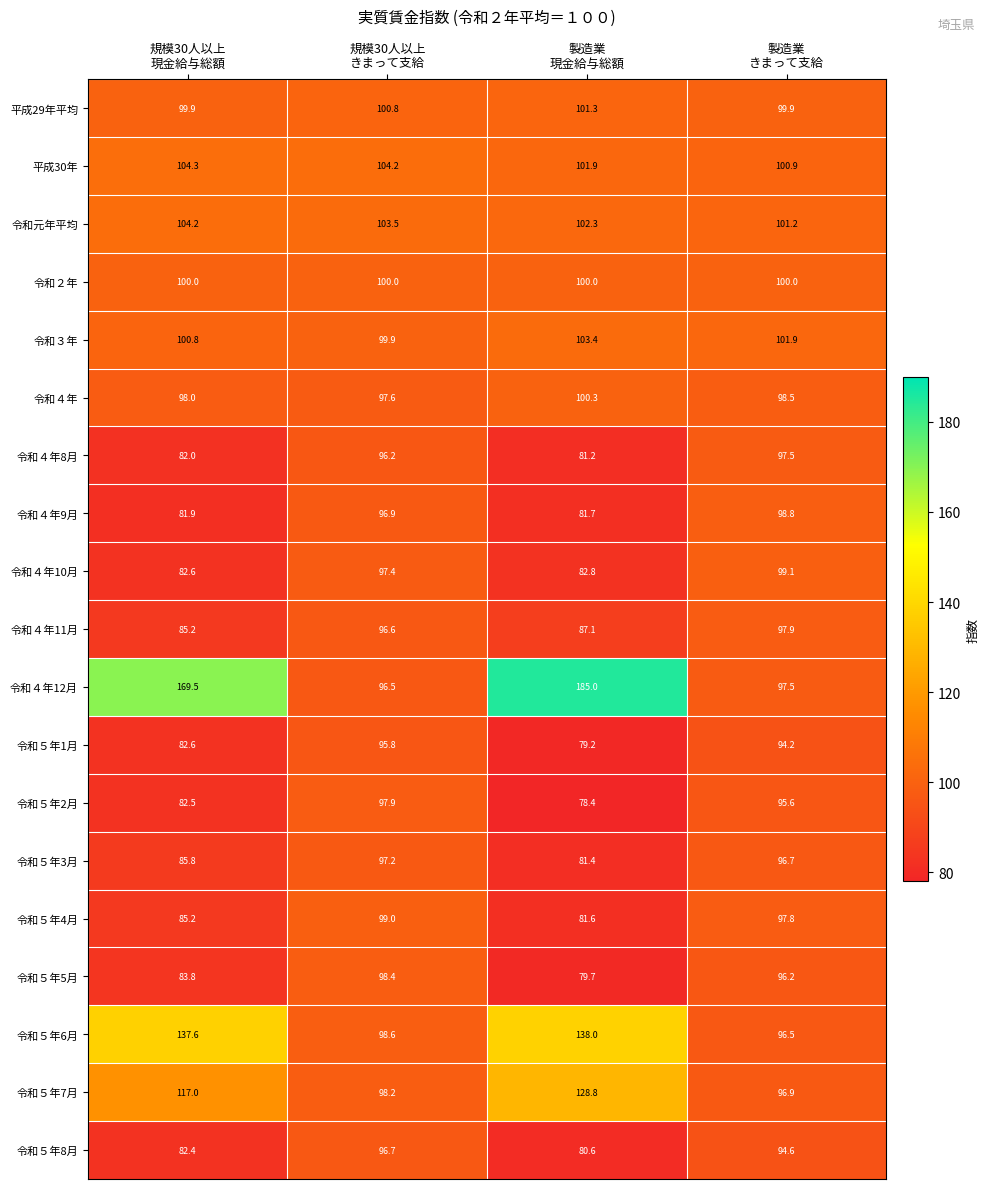

Which series has the largest total across all categories?

令和４年12月